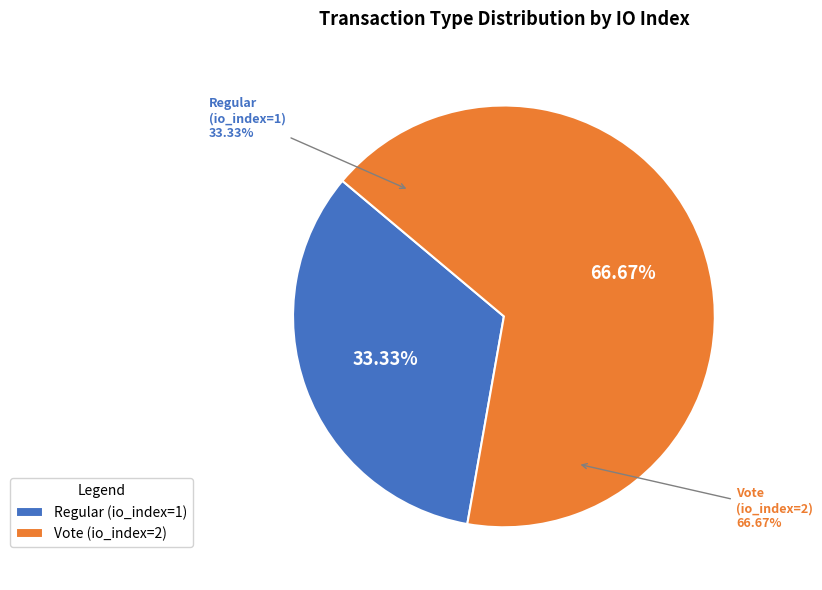

To the nearest percent, what is the combined percentage of Regular (io_index=1) and Vote (io_index=2)?

100%